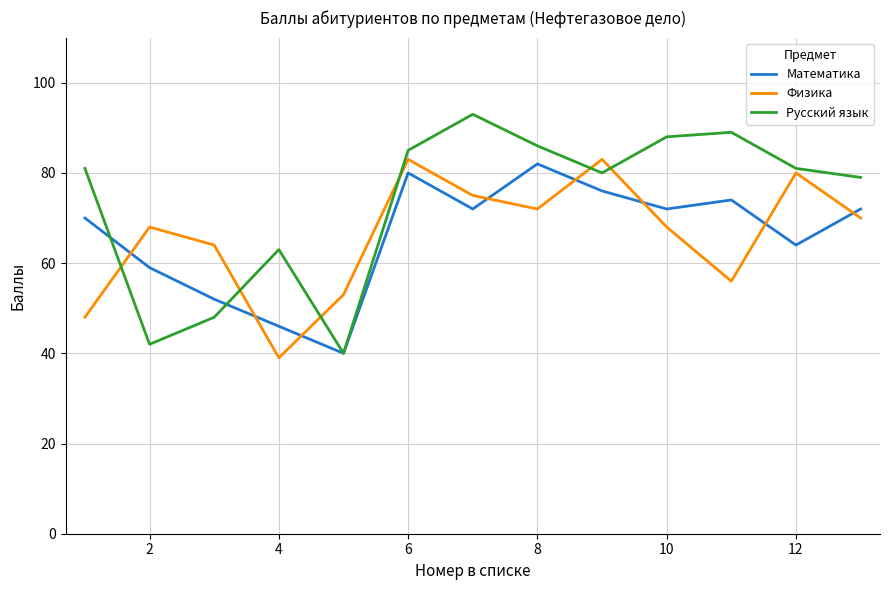

What are all the series names shown in the legend?

Математика, Физика, Русский язык